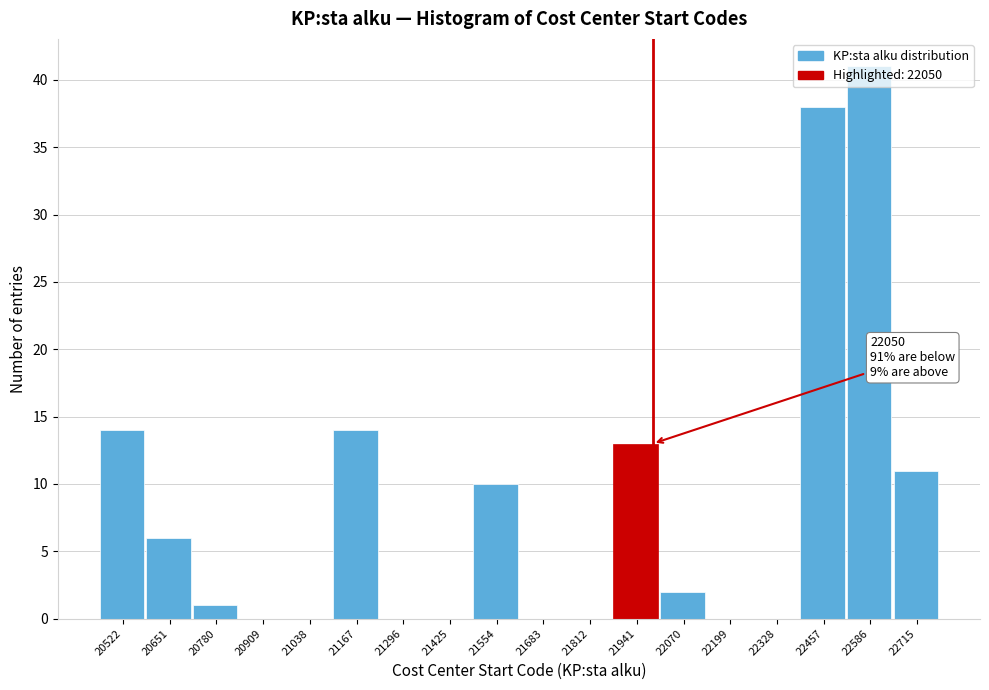

What is the sum of the values at 21941 and 22328?

13